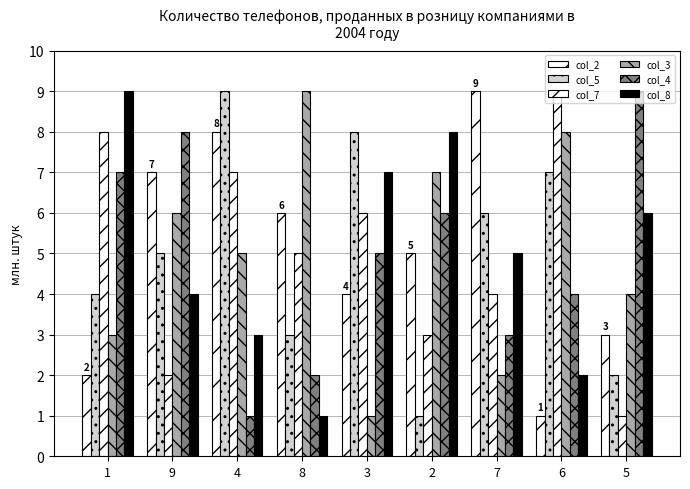

At 2, list the series in order from largest to smallest.

col_8, col_3, col_4, col_2, col_7, col_5